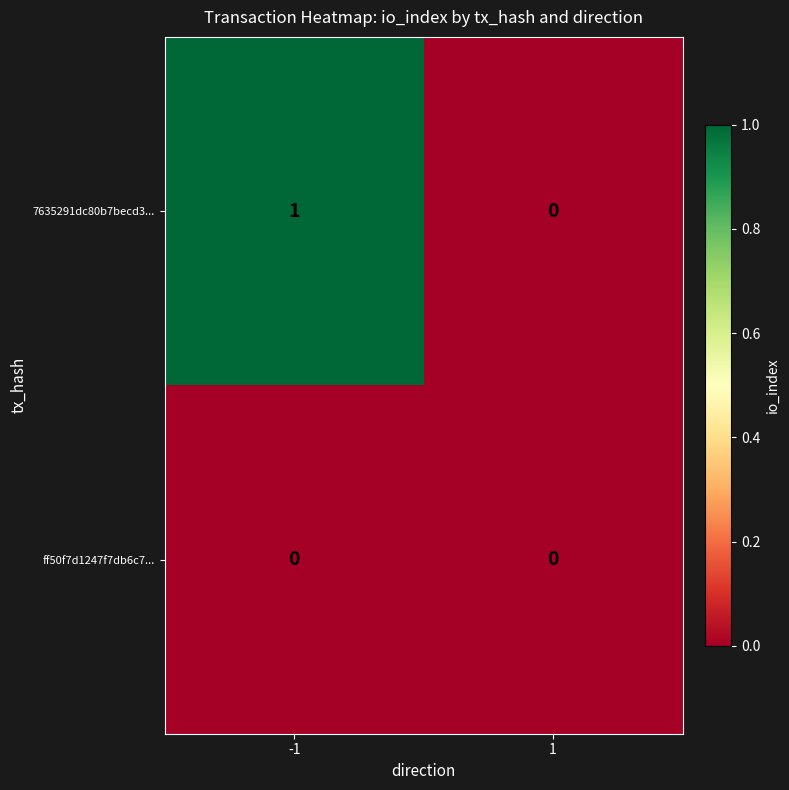

Rank the series by their average value, from highest to lowest.

7635291dc80b7becd3..., ff50f7d1247f7db6c7...